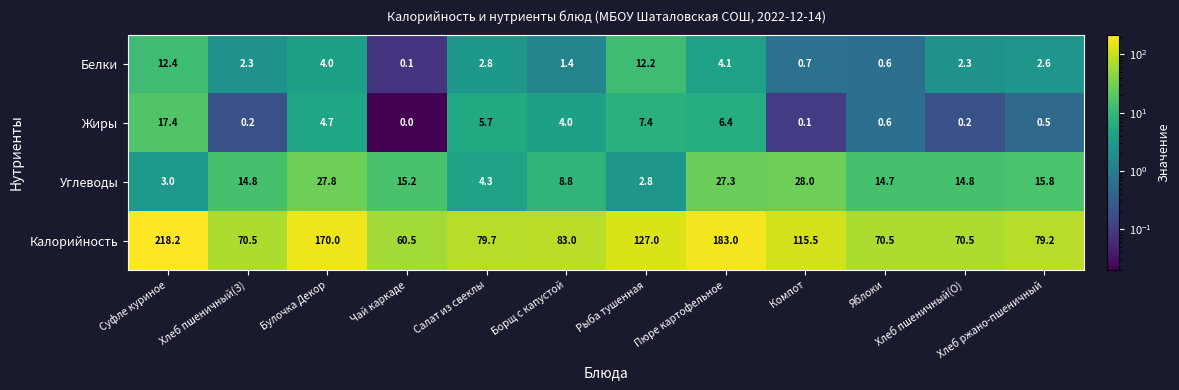

What is the maximum value shown in the chart?

218.2